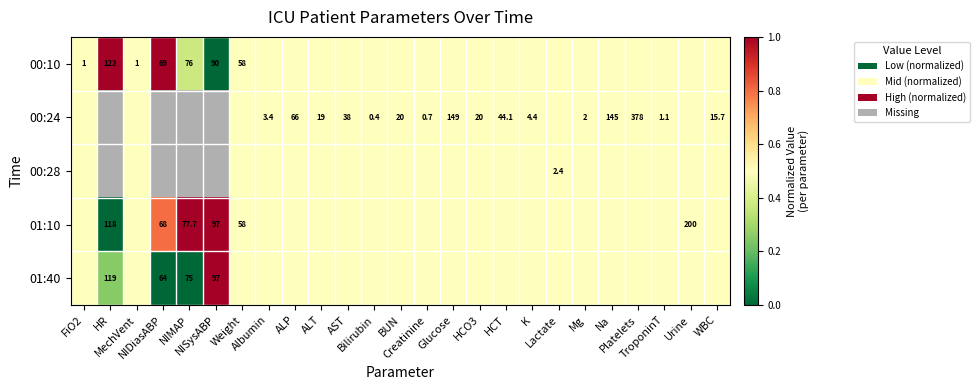

Which category has the highest value across all series?

HR